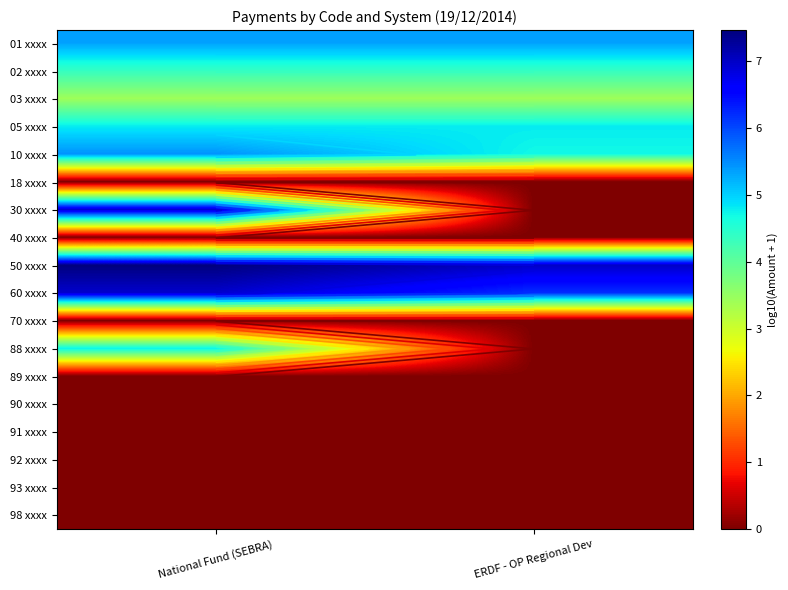

At how many categories does at least one series exceed 4?

2